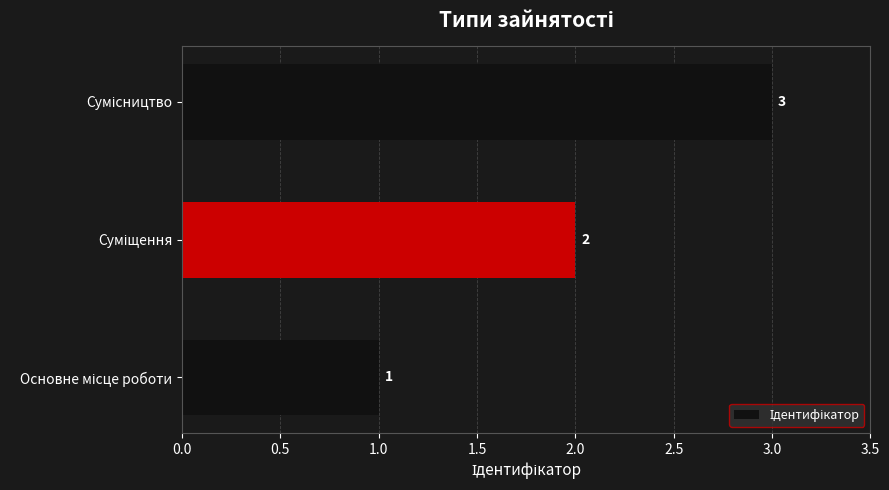

What is the average value?

2